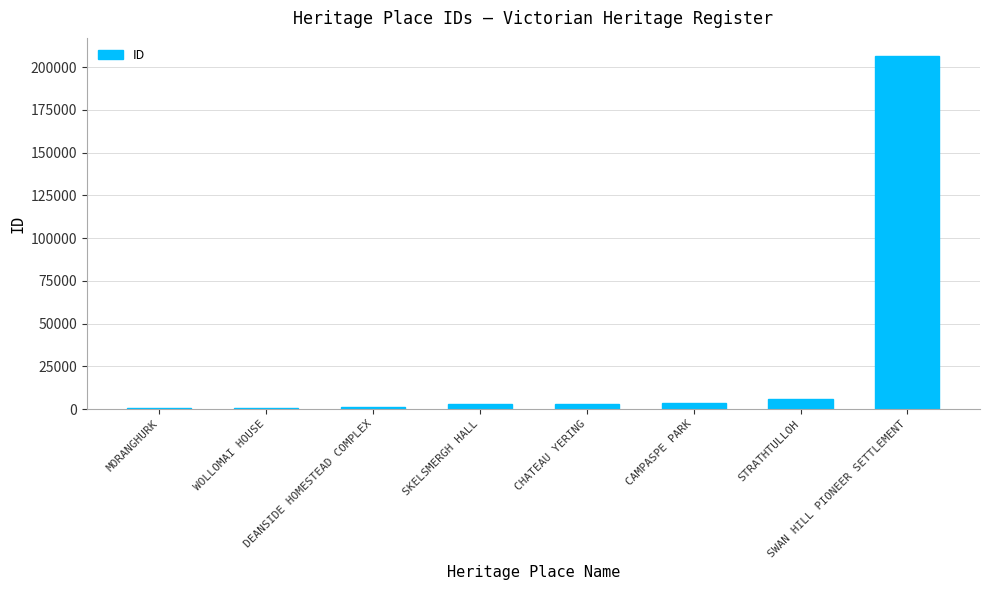

Are the bars horizontal?

No